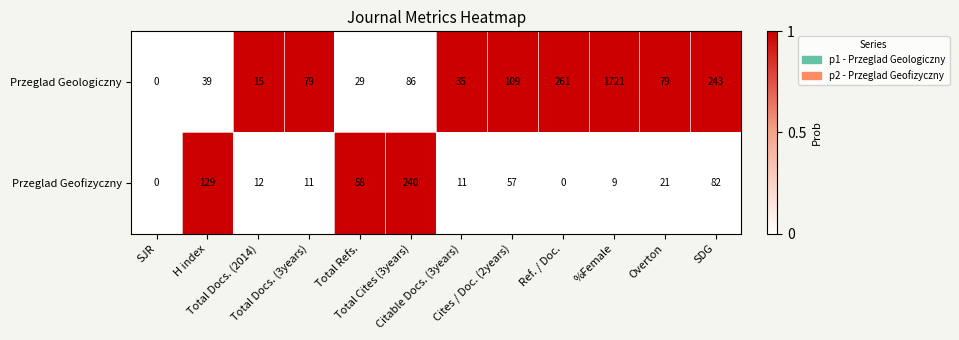

What is the maximum value shown in the chart?

1721